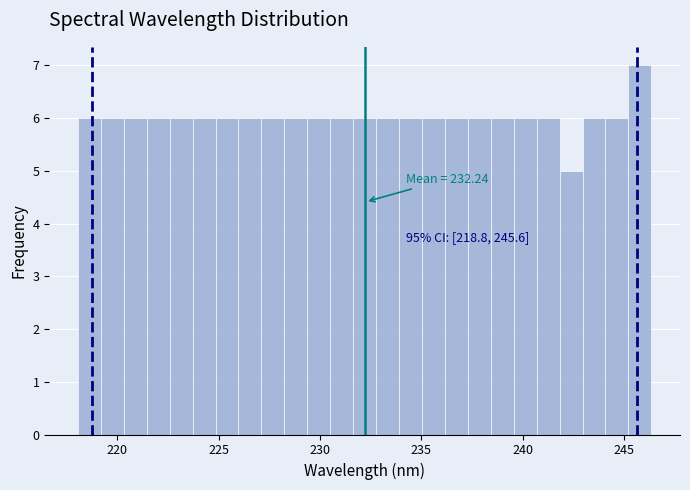

Read against the x-axis, roughly where is the centre of the tallest bar?

246.0